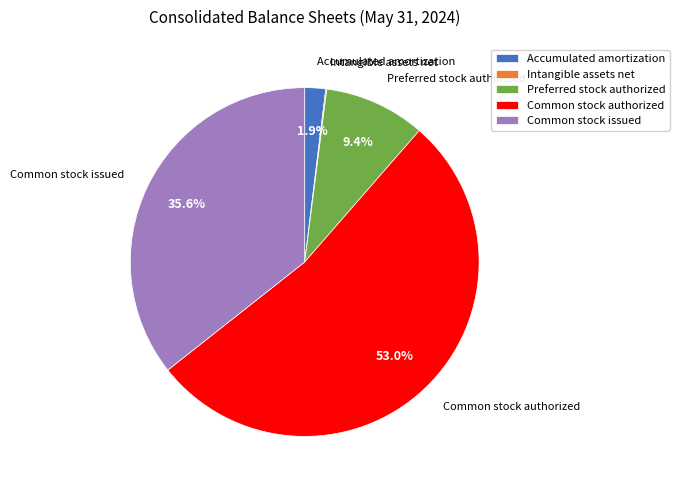

Which category has the biggest portion of the pie?

Common stock authorized